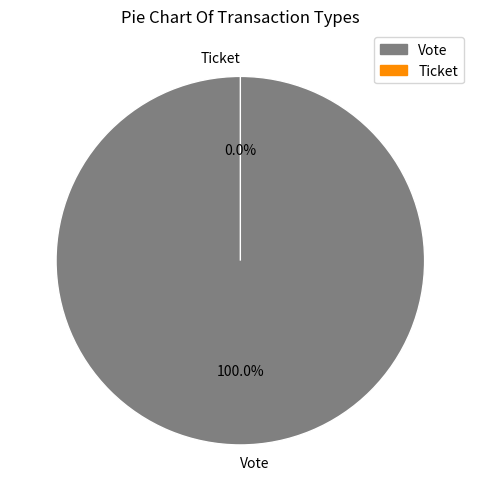

Which has a higher value, Vote or Ticket?

Vote